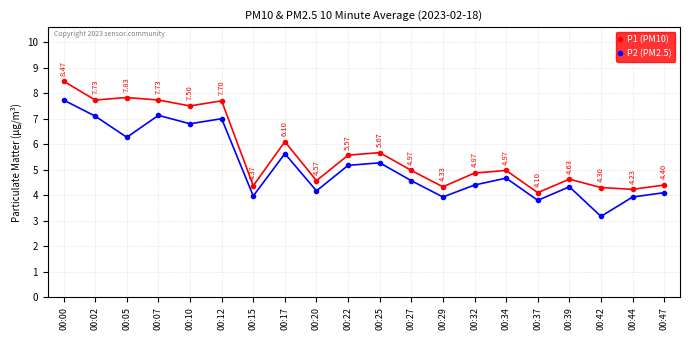

What are all the series names shown in the legend?

P1 (PM10), P2 (PM2.5)